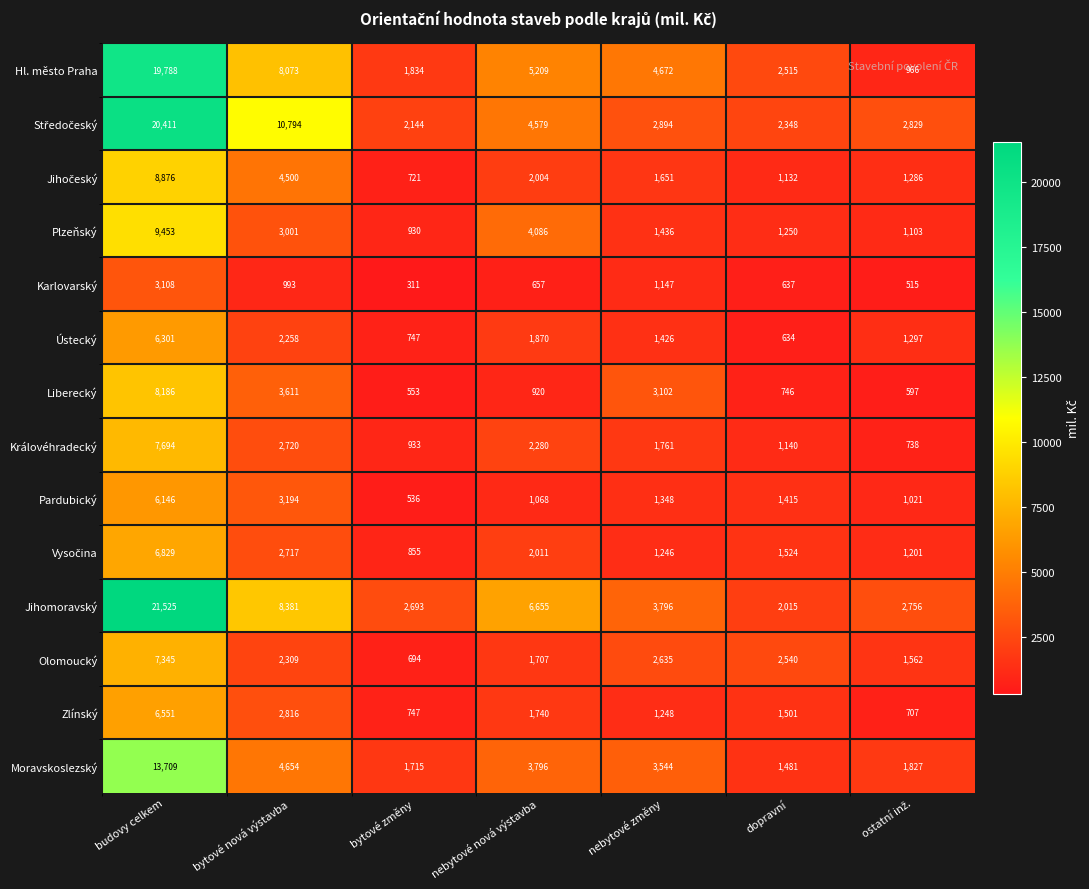

Which series has the largest range (max minus min)?

Jihomoravský